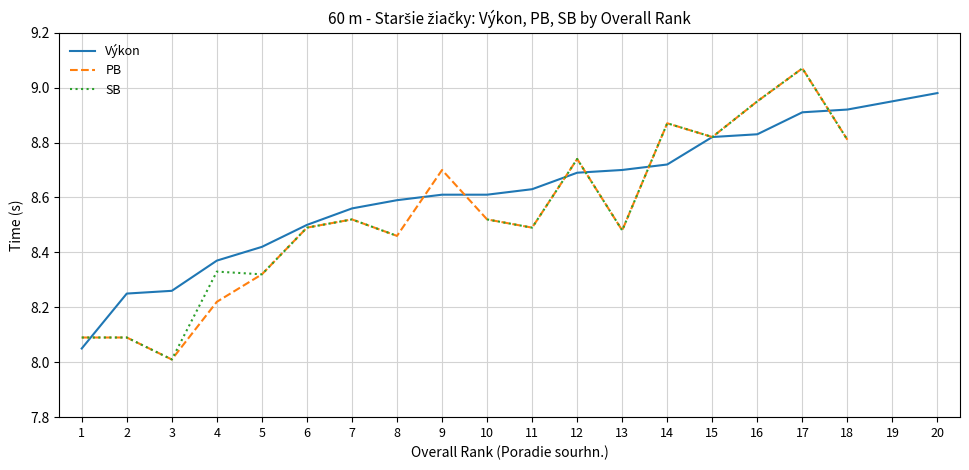

Is this an area chart (filled region under the line)?

No